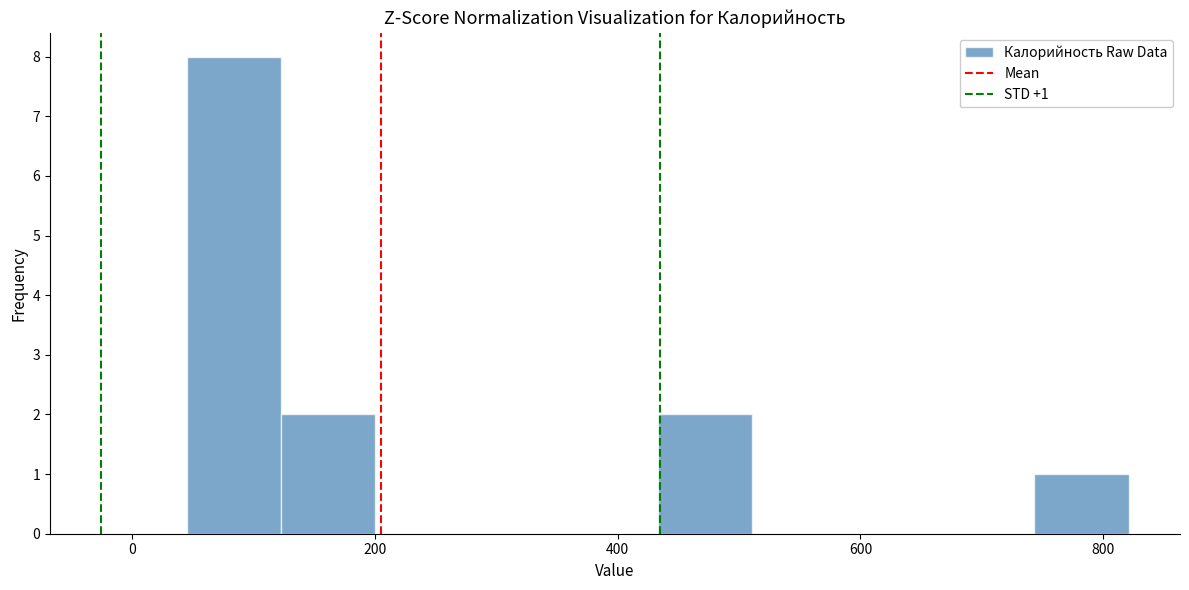

Around what value on the x-axis is the tallest bar? Give the approximate position of its centre, as read against the axis.

80